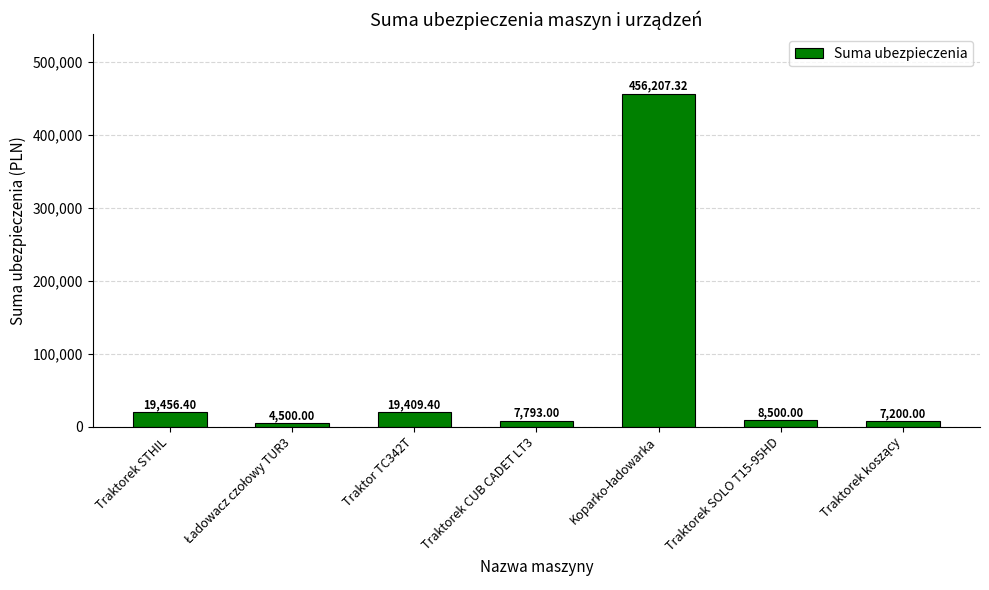

How many values are below 8500?

3